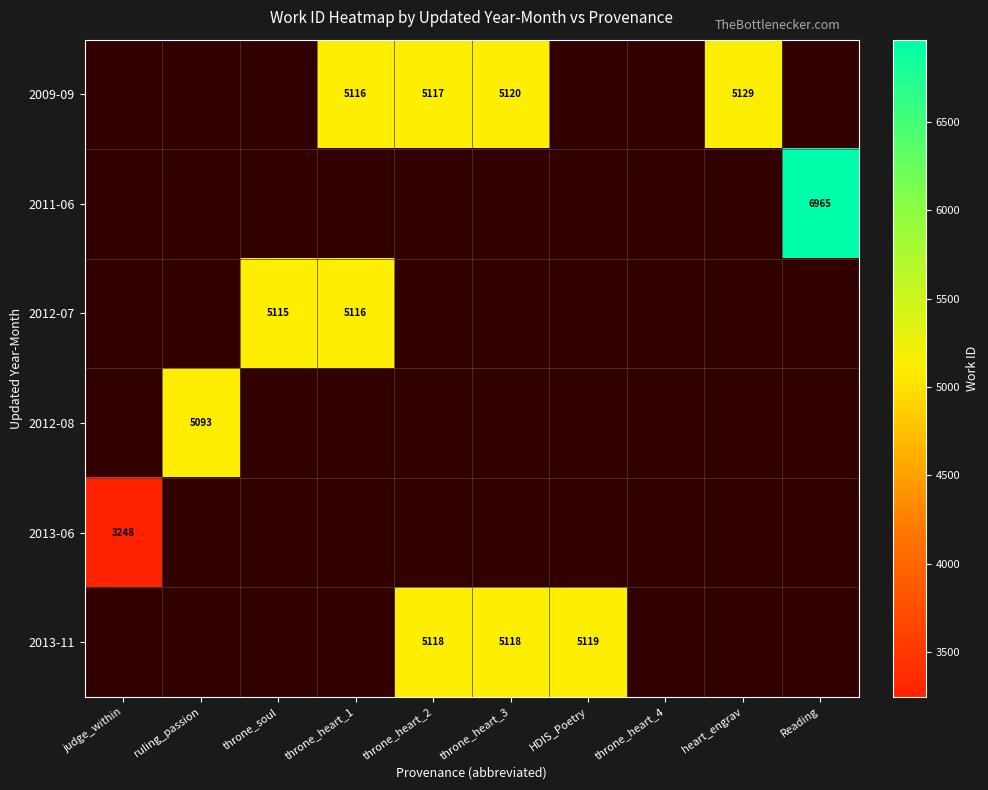

Is it true that 2009-09 equals 2023 at heart_engrav?

False